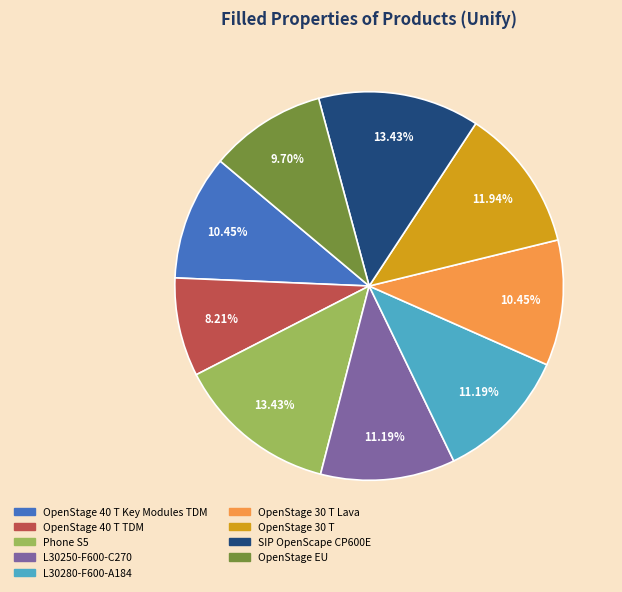

Is there any slice that represents more than half of the pie?

No